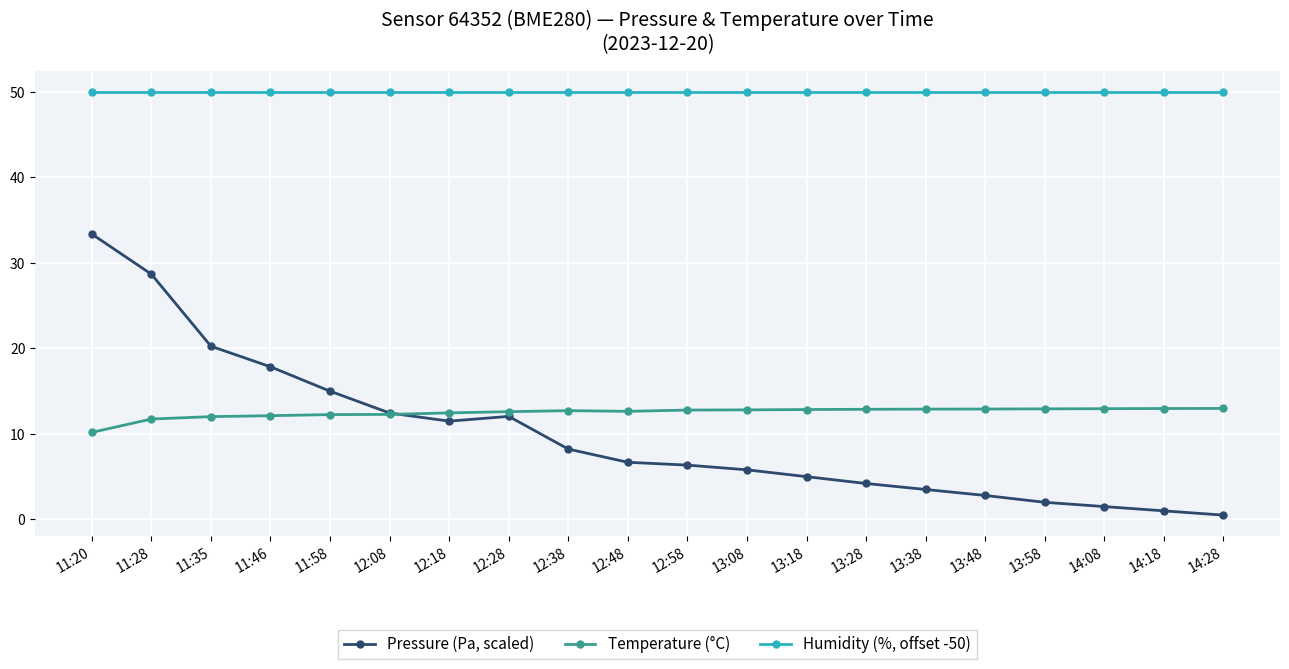

What is the value of the Pressure (Pa, scaled) point at the 1st from the left?

33.4